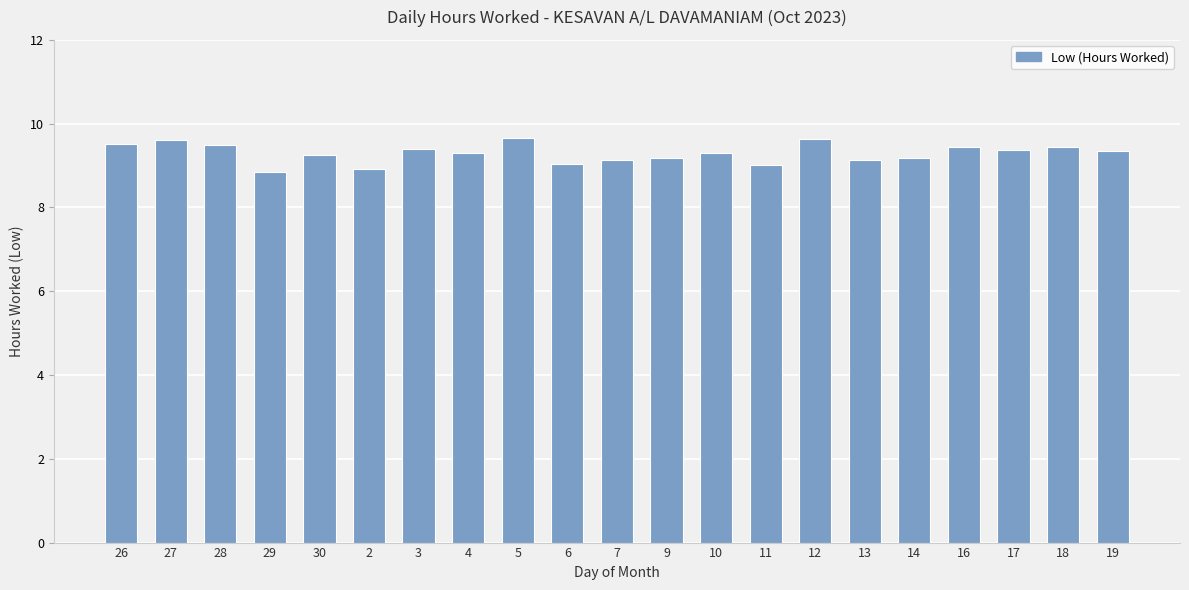

Read the value at 26.

9.5